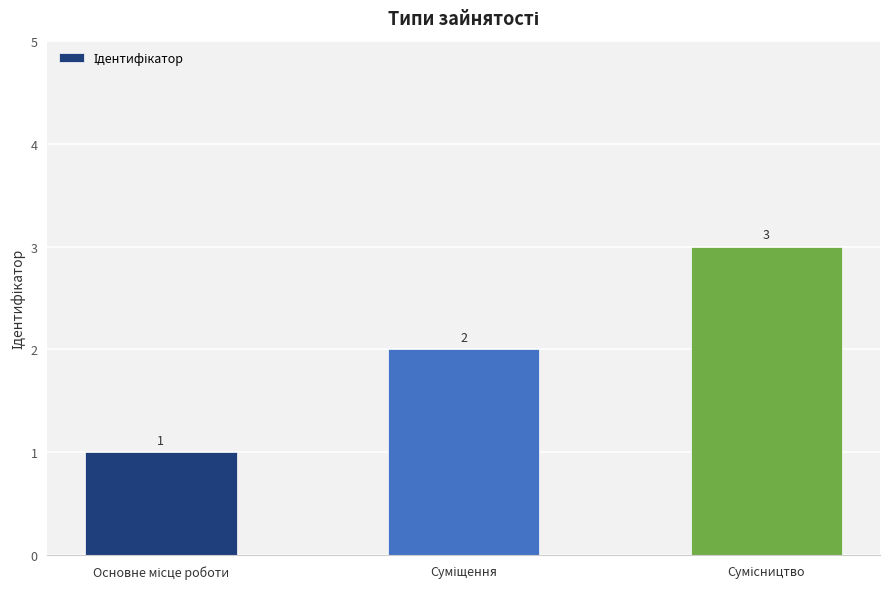

What is the greatest value displayed?

3